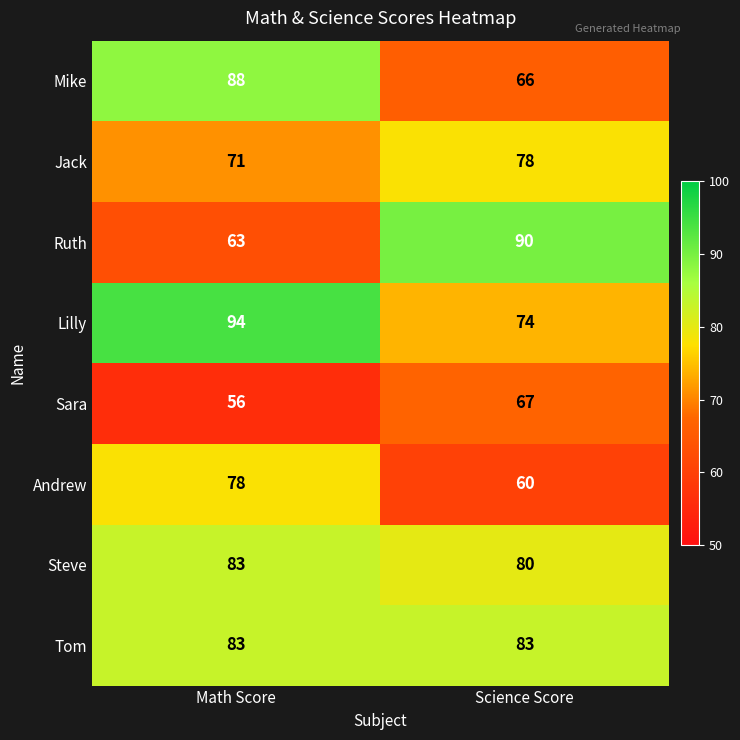

Reading right to left, extract all data points from this chart.

Mike: Science Score=66	Math Score=88
Jack: Science Score=78	Math Score=71
Ruth: Science Score=90	Math Score=63
Lilly: Science Score=74	Math Score=94
Sara: Science Score=67	Math Score=56
Andrew: Science Score=60	Math Score=78
Steve: Science Score=80	Math Score=83
Tom: Science Score=83	Math Score=83